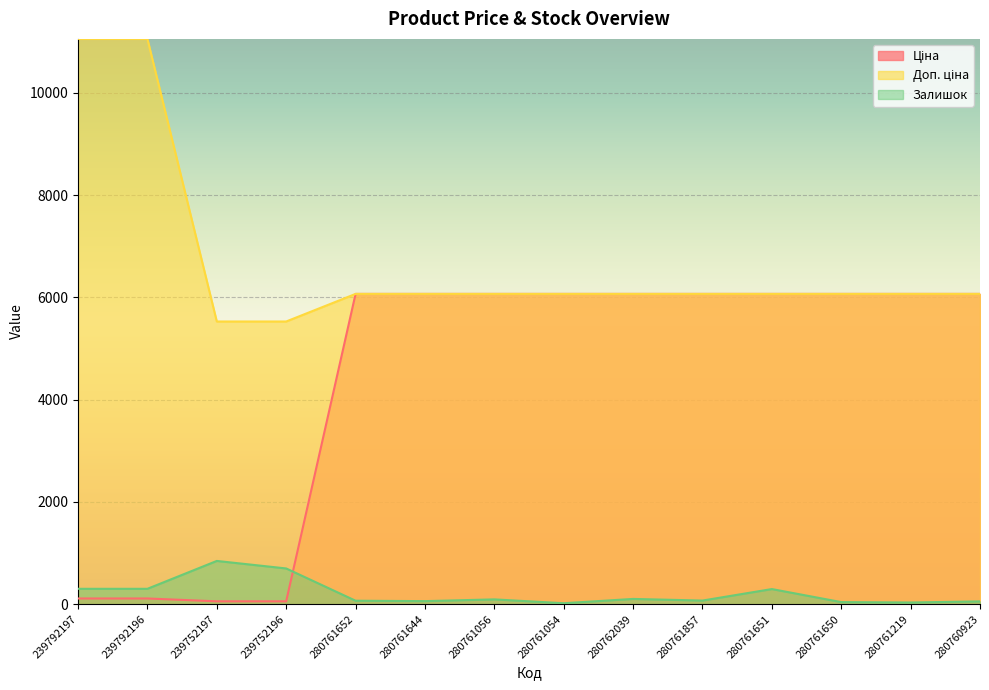

True or false: Залишок and Доп. ціна intersect in this chart.

False